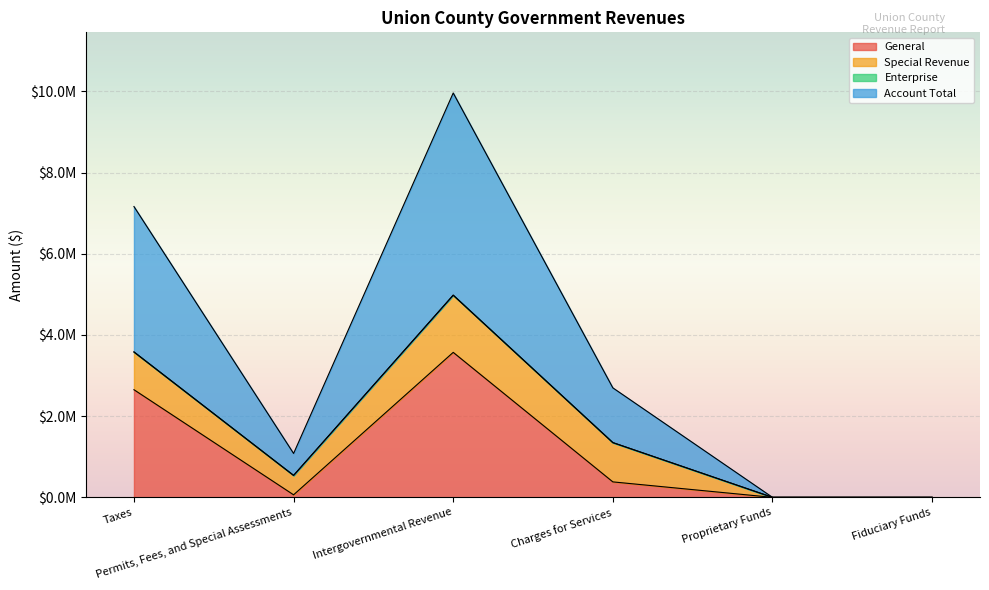

Where is the first local maximum for Account Total?

Intergovernmental Revenue